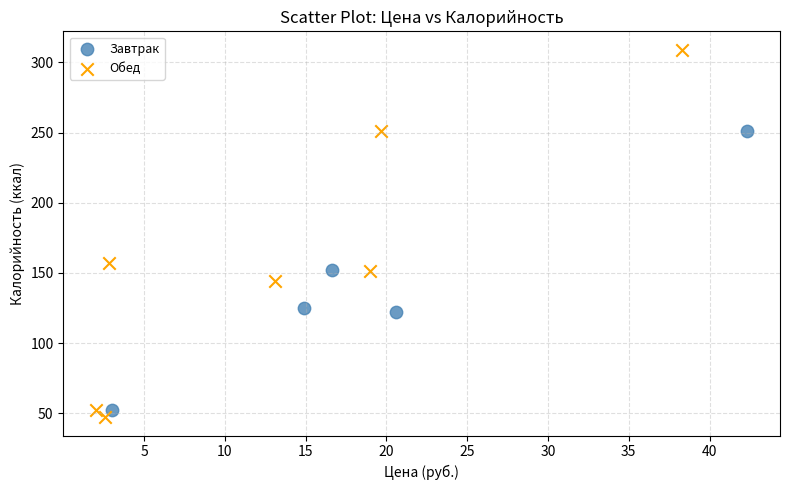

Which series reaches the maximum Y coordinate?

Обед